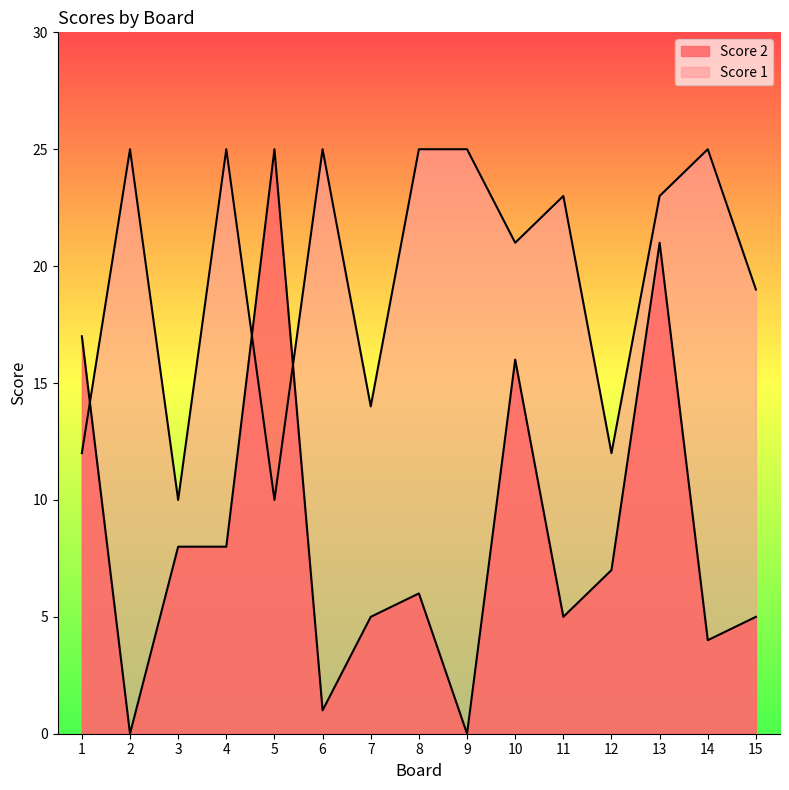

What is the difference between the Score 2 values at 2 and 4?

8